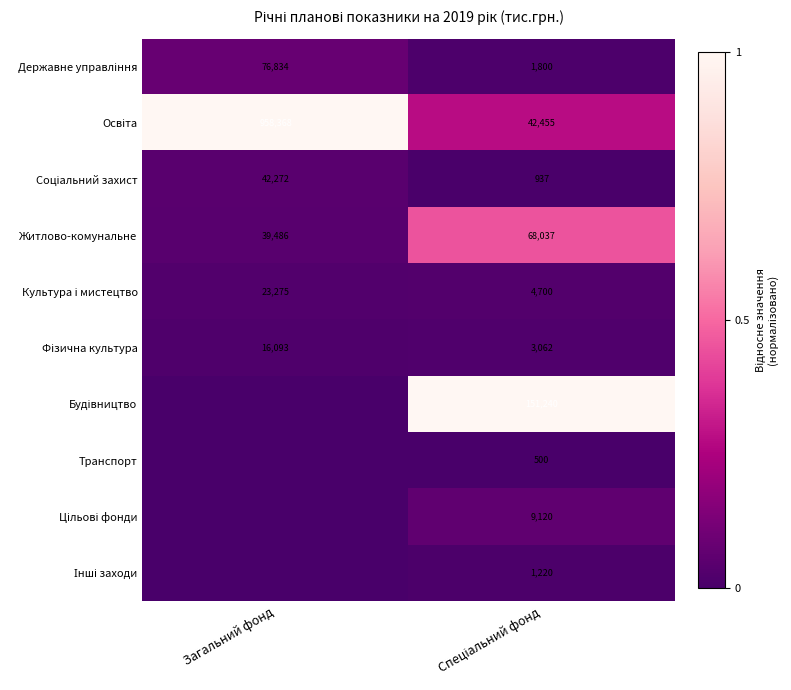

What is the difference between the maximum and minimum values in the Житлово-комунальне series?

28551